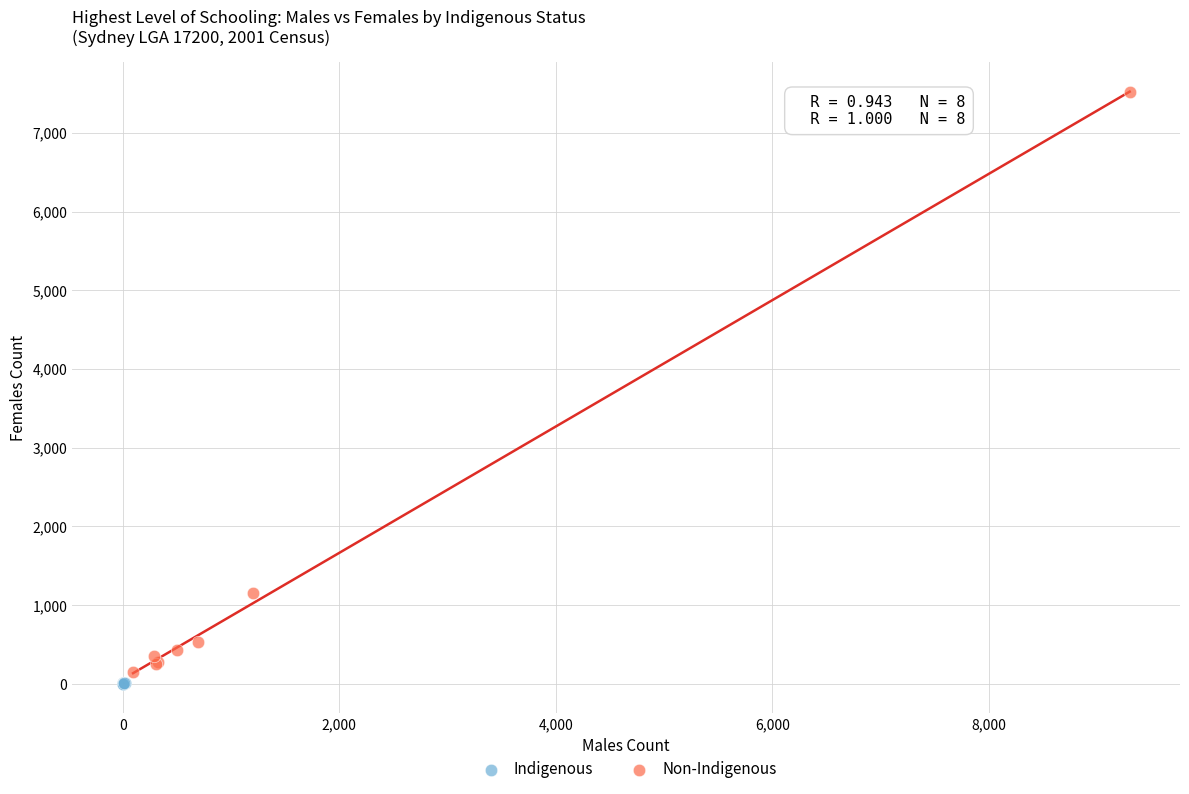

Which series has the widest spread of Y values?

Non-Indigenous